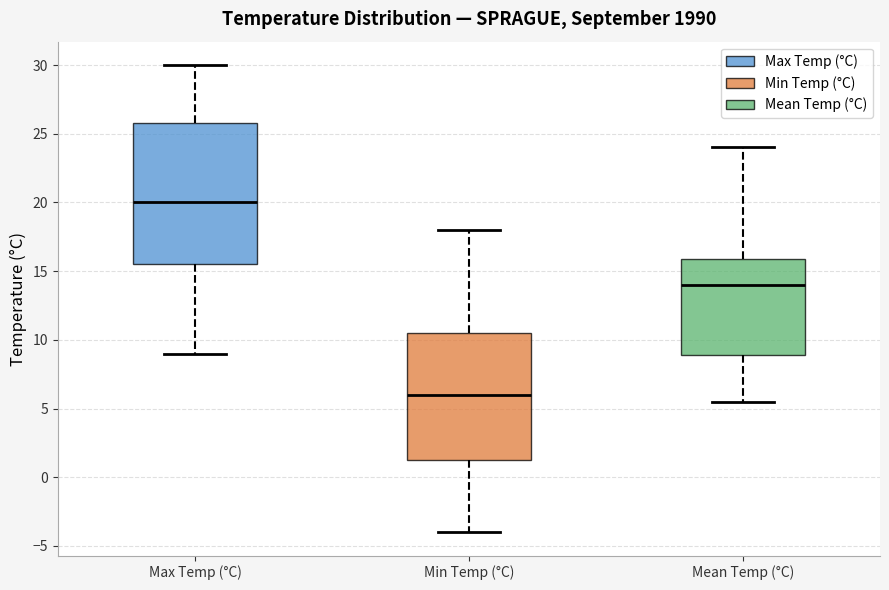

Where does the lower whisker of the box for Min Temp (°C) end on the y-axis? The values are not printed on the chart, so give them approximately, as read against the axis.

-4.0